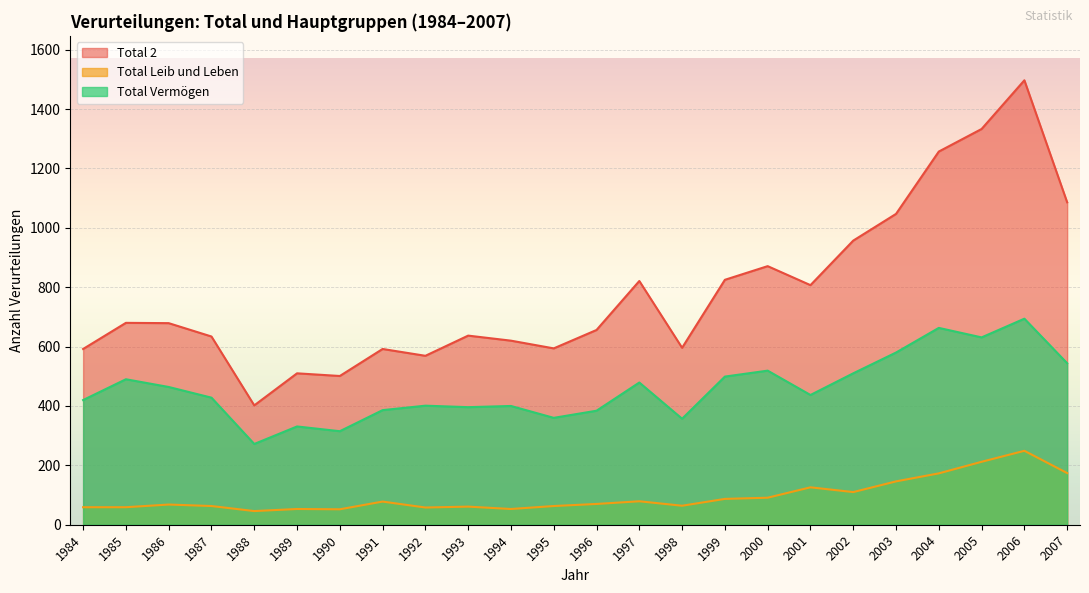

What is the sum of all Total 2 values?

18763